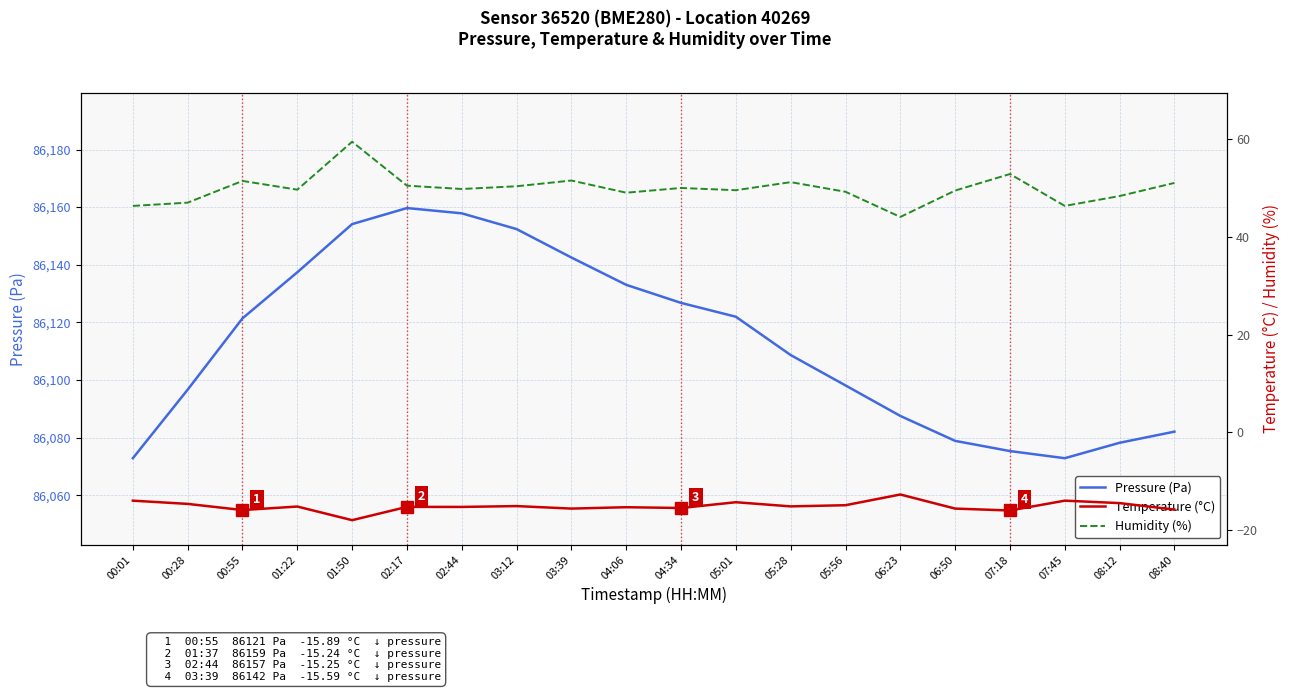

How many lines are shown in the chart?

3